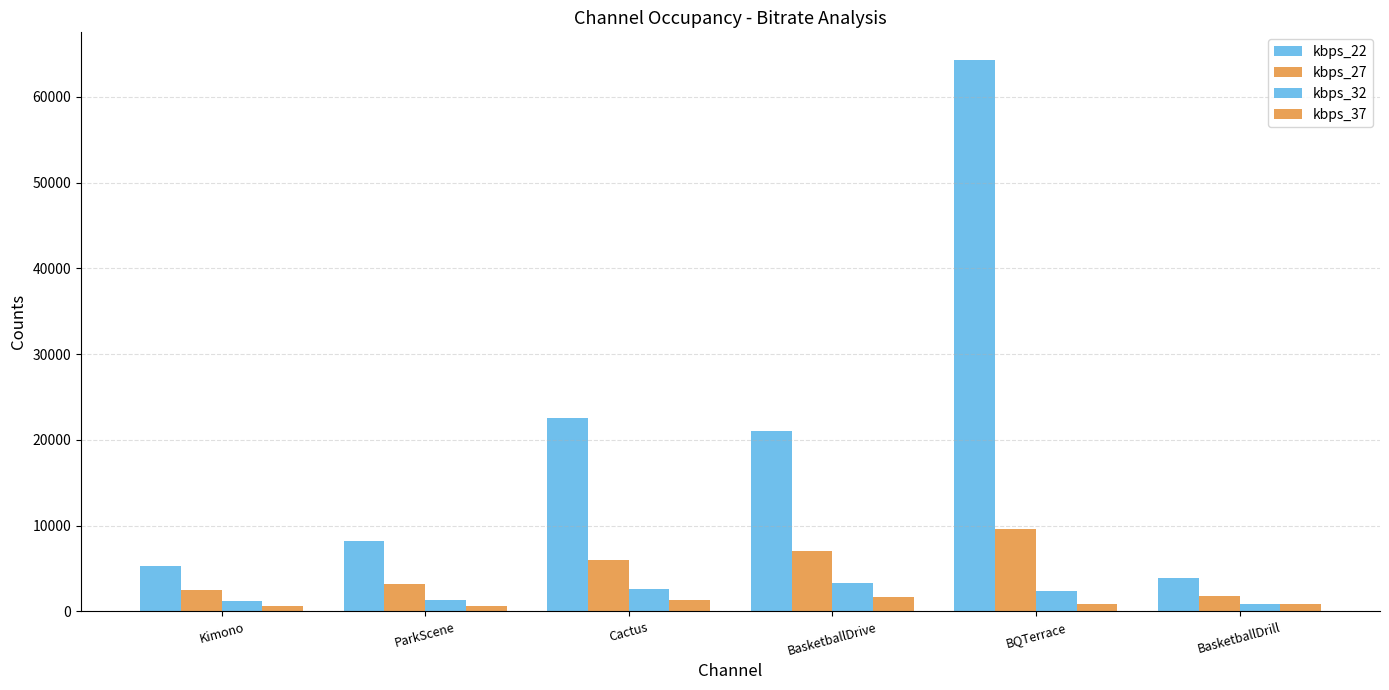

What is the sum of the kbps_22 values at Kimono and BasketballDrill?

9179.4